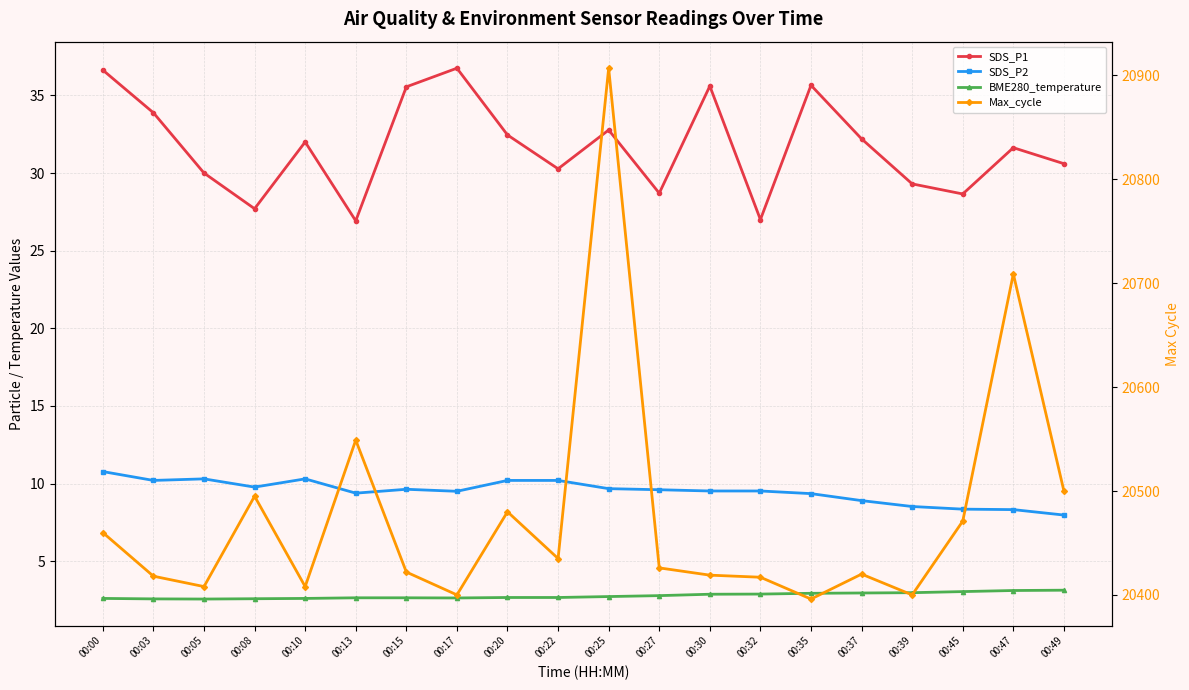

Read the SDS_P2 value at 00:10.

10.3